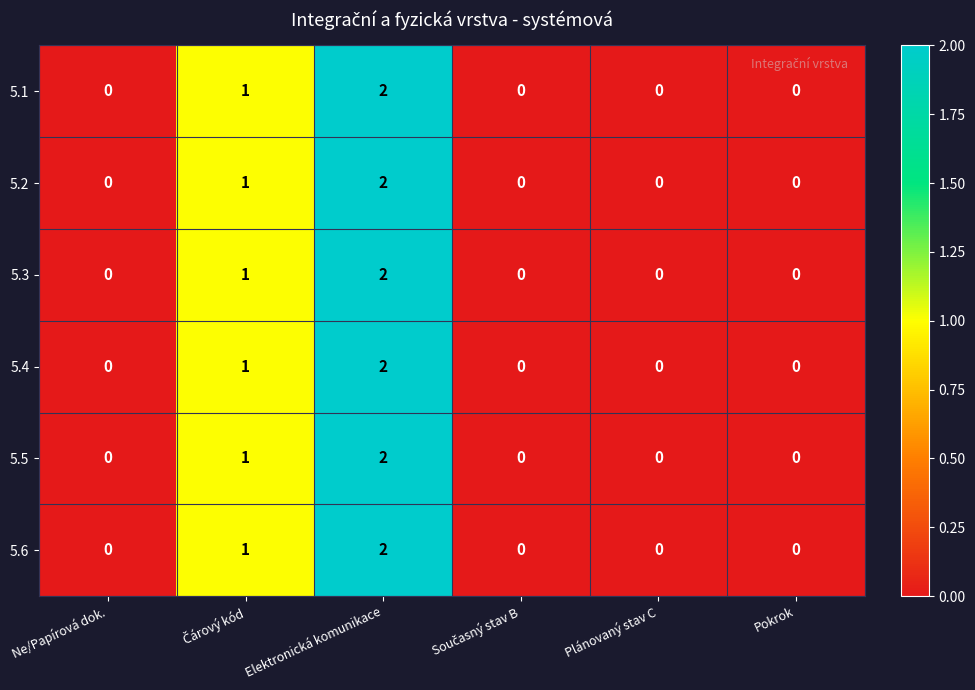

Count the 5.3 values in the range 0 to 1.

5